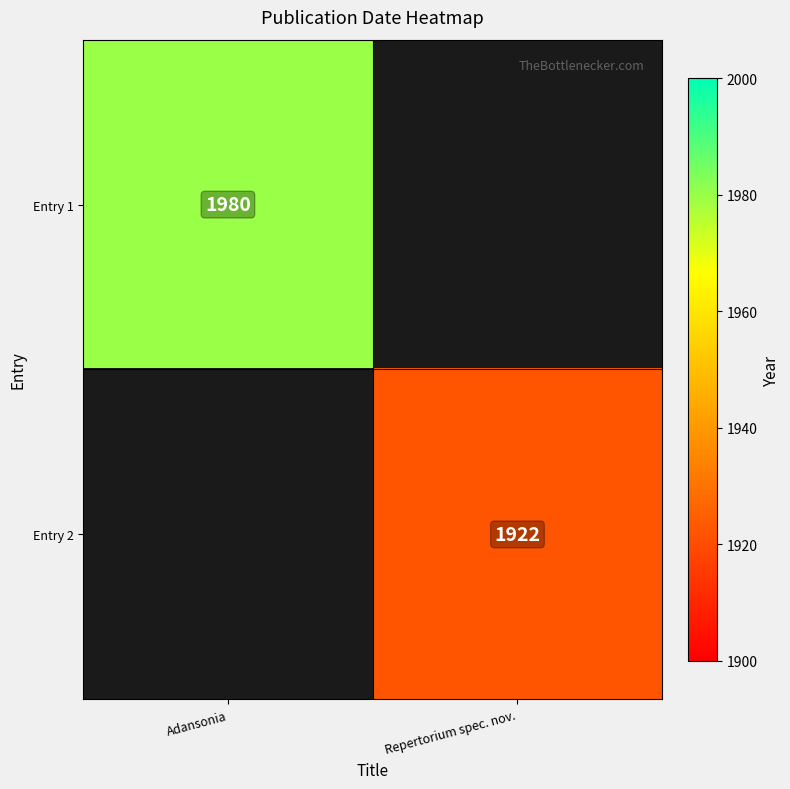

True or false: Entry 2 has a value of 1922 at Repertorium spec. nov..

True